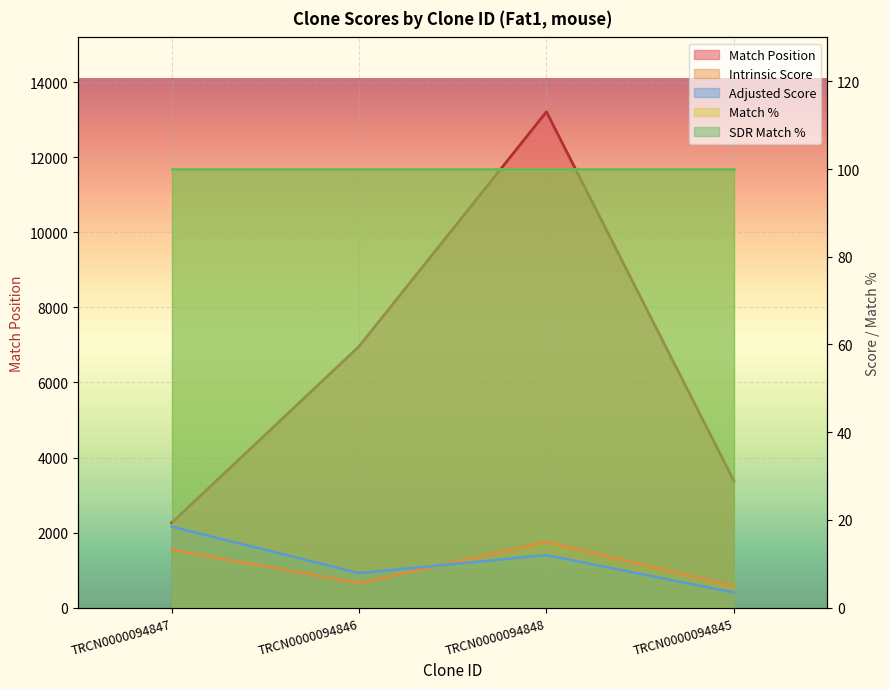

How many data points in Adjusted Score are above 12?

1